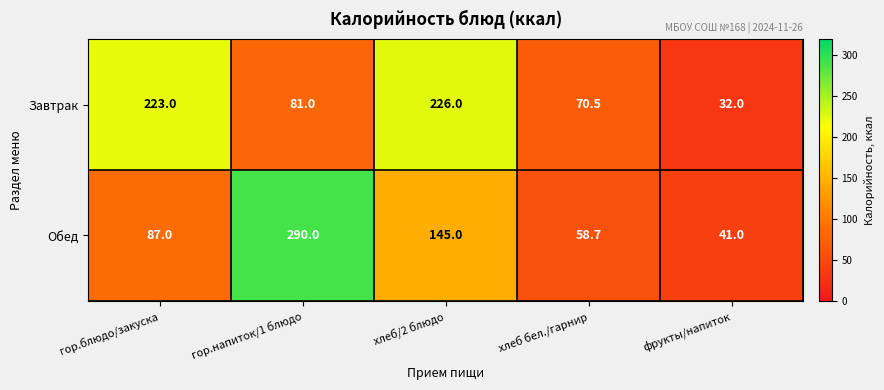

Rank the series by their maximum value, from lowest to highest.

Завтрак, Обед